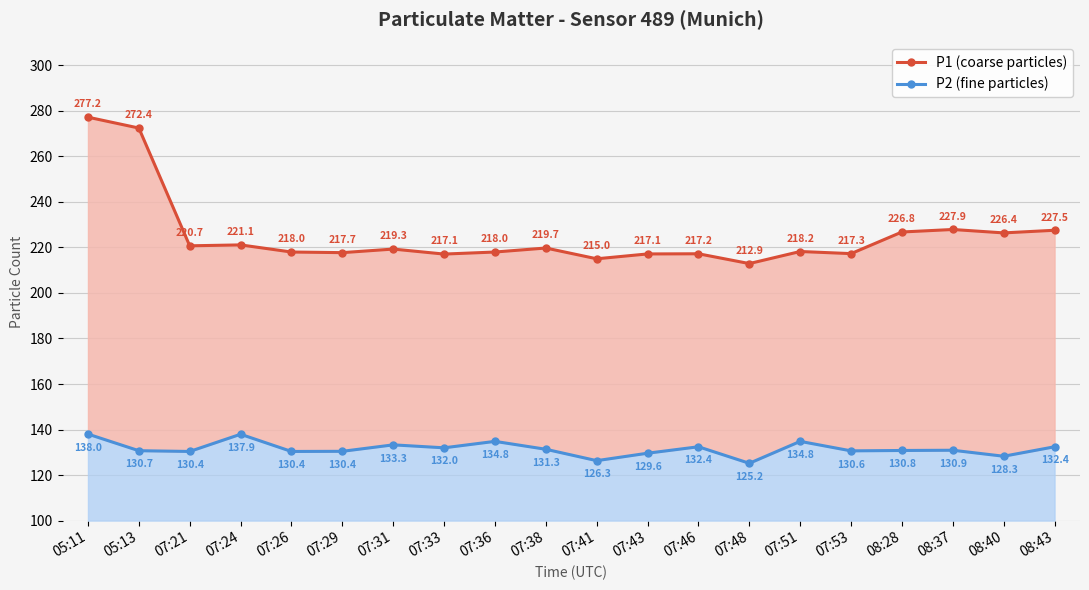

Rank the categories by P1 (coarse particles) value from lowest to highest.

07:48, 07:41, 07:33, 07:43, 07:46, 07:53, 07:29, 07:26, 07:36, 07:51, 07:31, 07:38, 07:21, 07:24, 08:40, 08:28, 08:43, 08:37, 05:13, 05:11